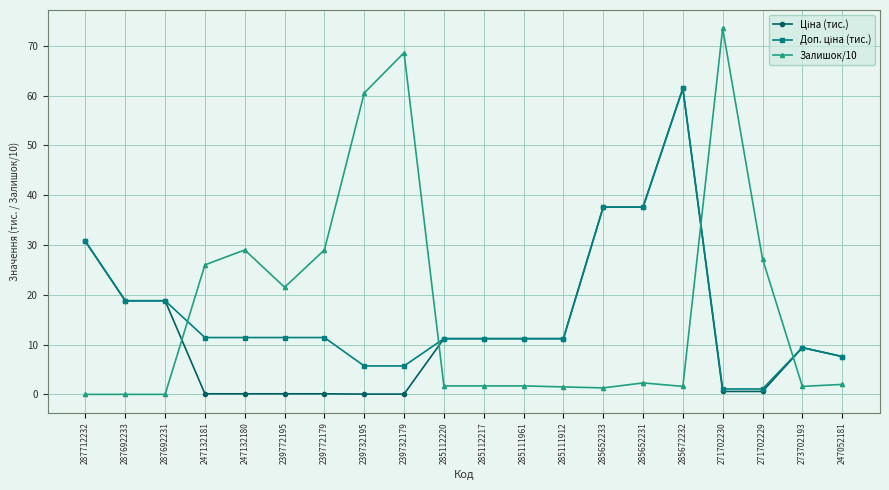

At how many categories does at least one series exceed 39?

4